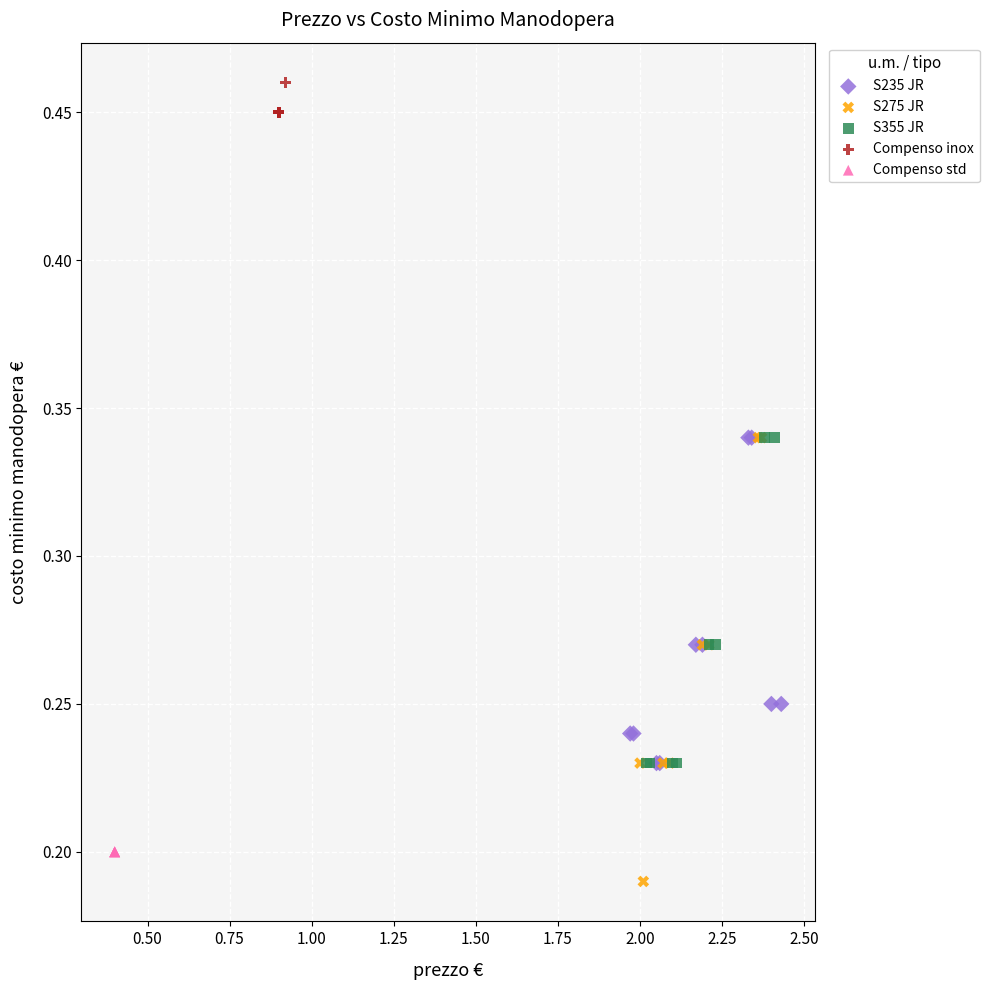

Which series reaches the maximum Y coordinate?

Compenso inox